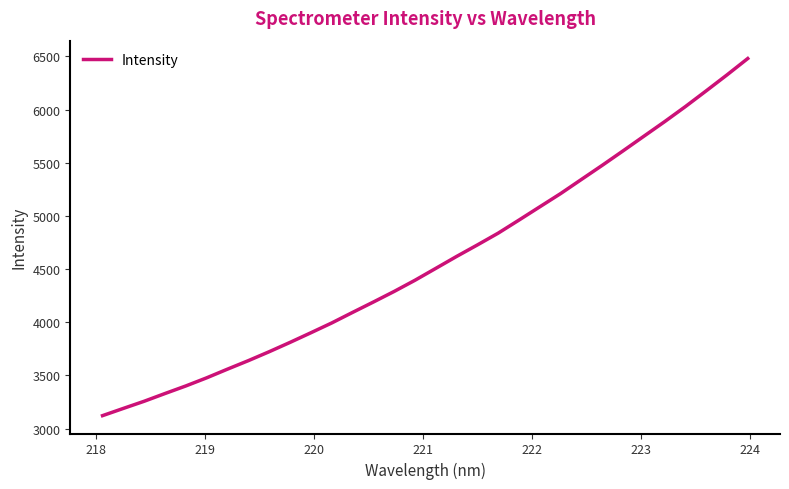

What is the difference between the maximum and minimum values?

3359.3